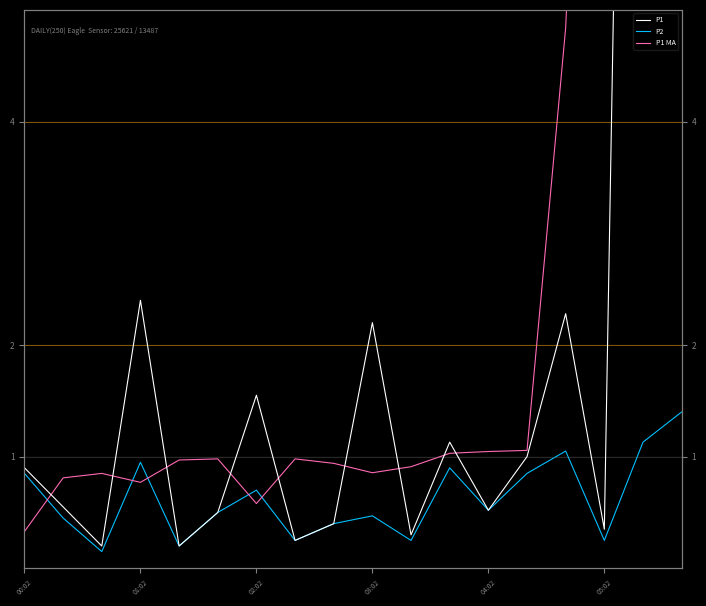

What are all the series names shown in the legend?

P1, P2, P1 MA